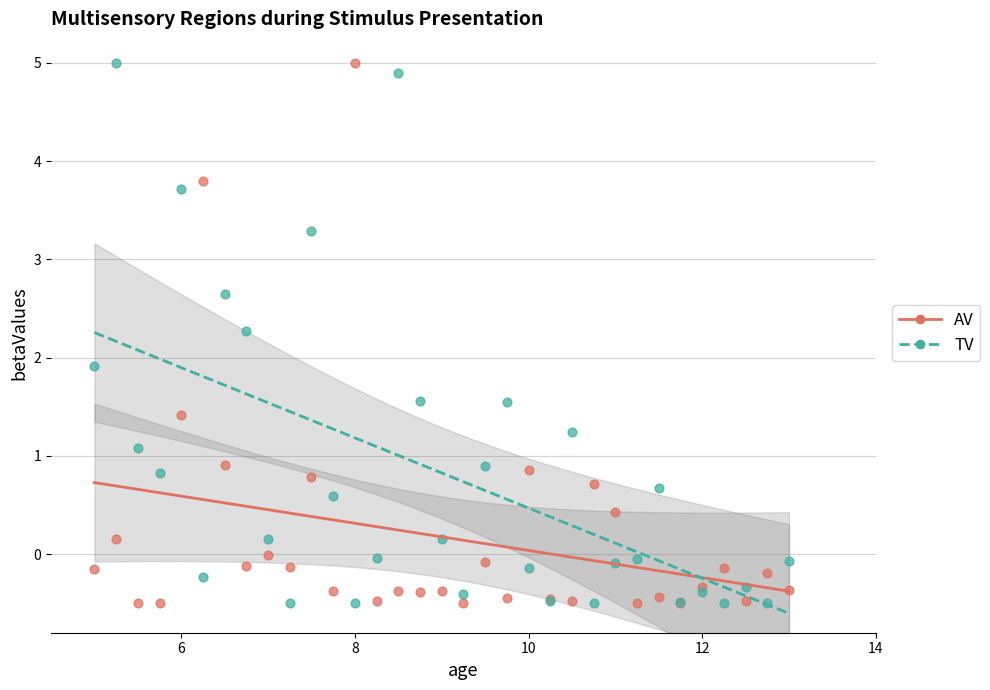

What are all the series names shown in the legend?

AV, TV